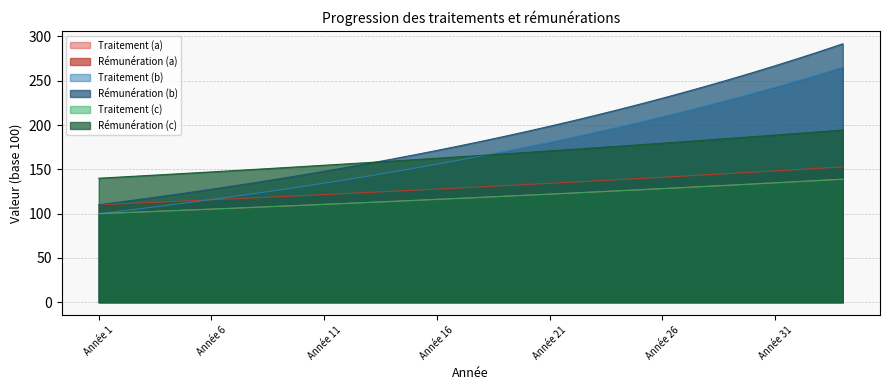

What is the total value across all series at Année 28?

1055.2